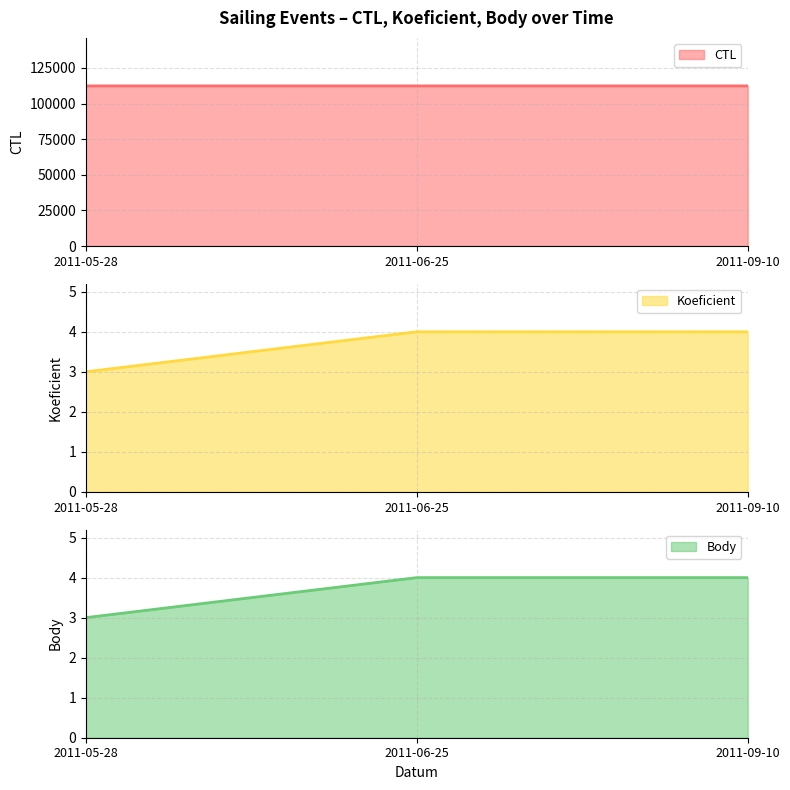

True or false: Body line has a value of 4 at 2011-06-25.

True